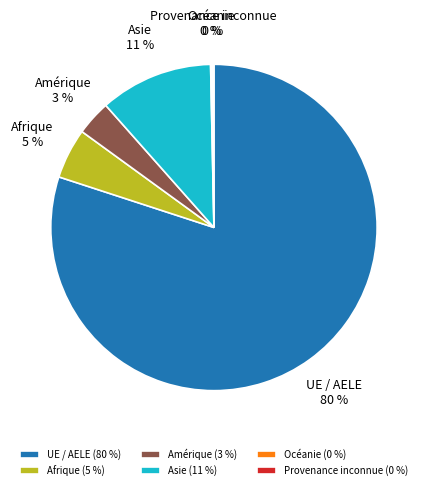

Does Afrique account for over 50% of the chart?

No